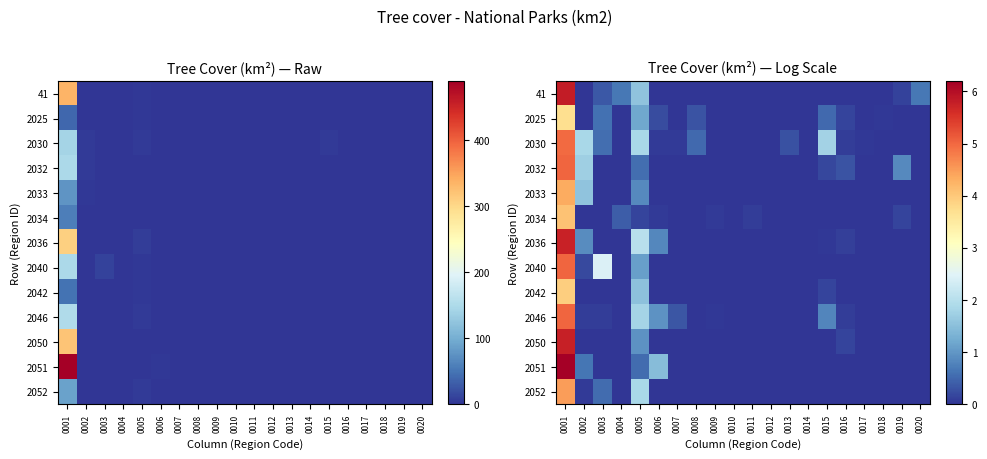

What is the total value across all series at 0013?

0.3